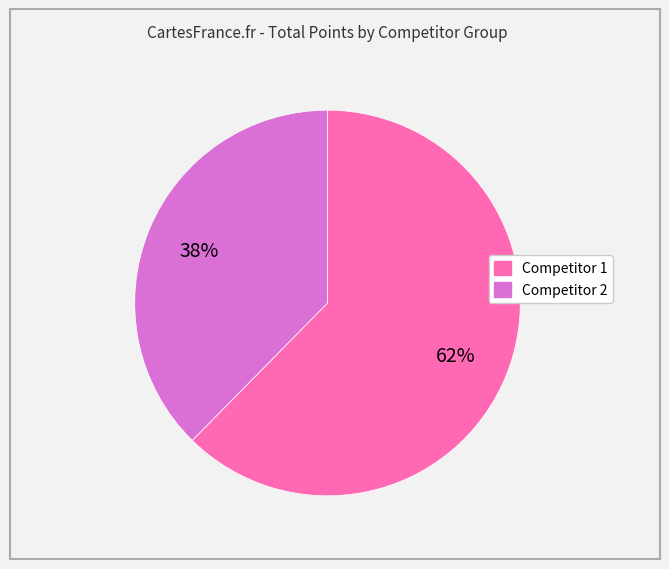

How many segments does this pie chart have?

2